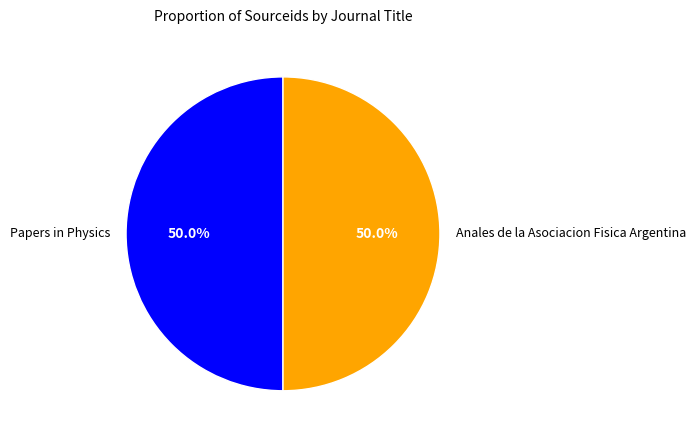

What percentage is NOT represented by Papers in Physics?

50.0%